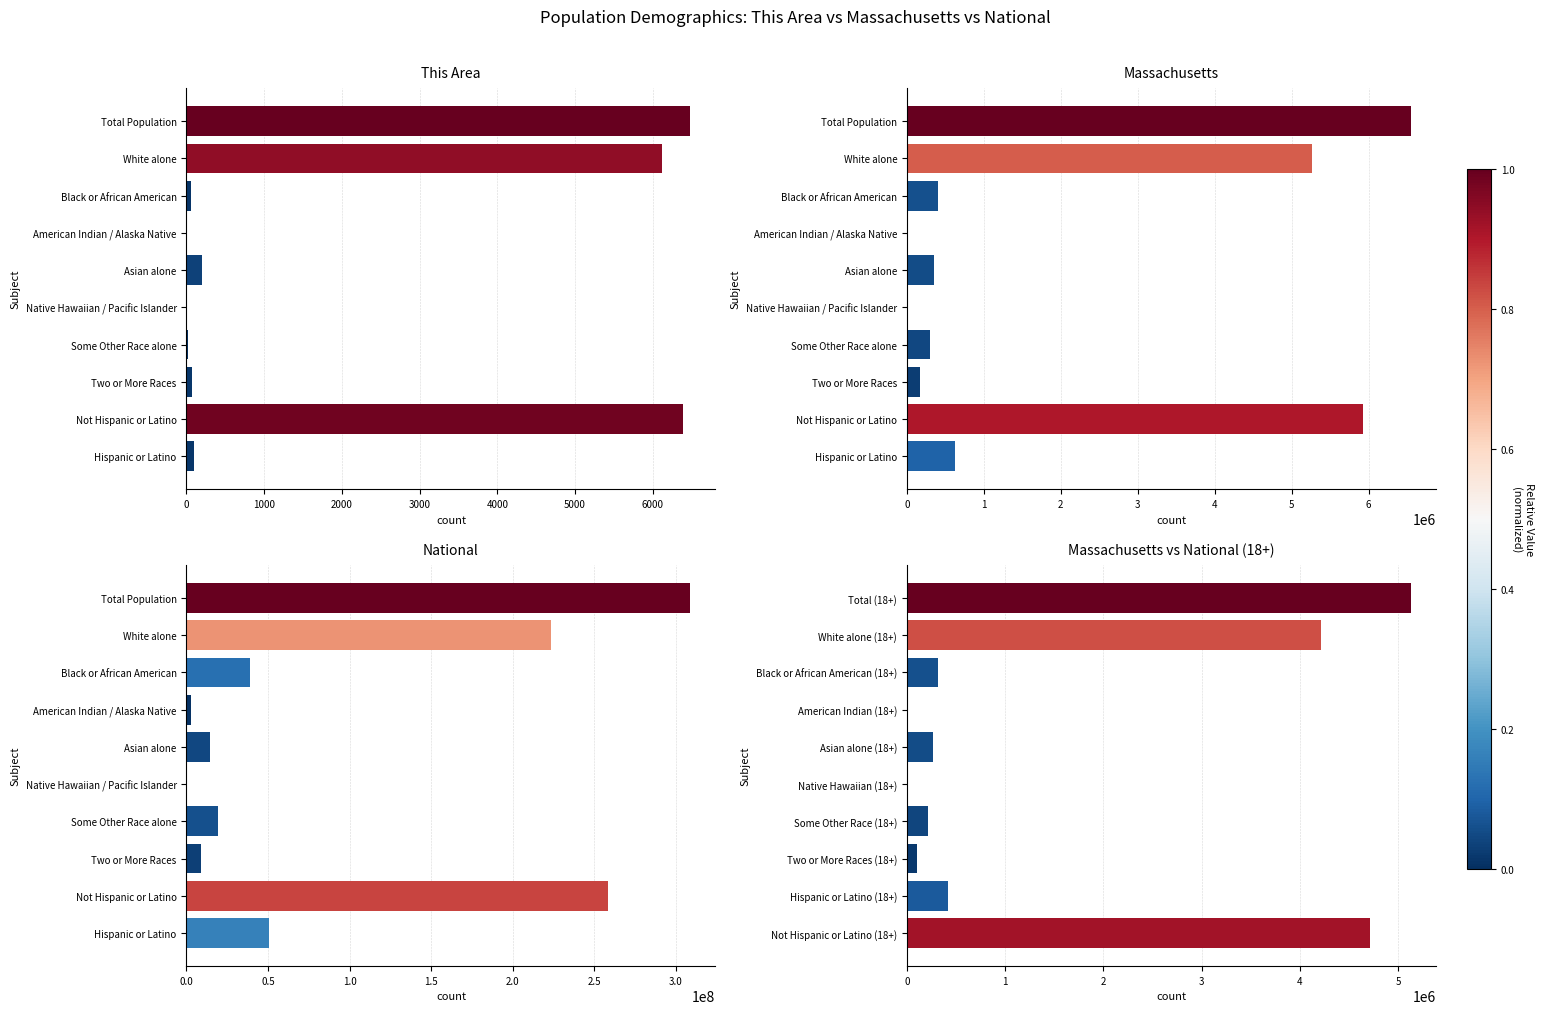

How many values in the Massachusetts vs National (18+) series exceed 315902?

4